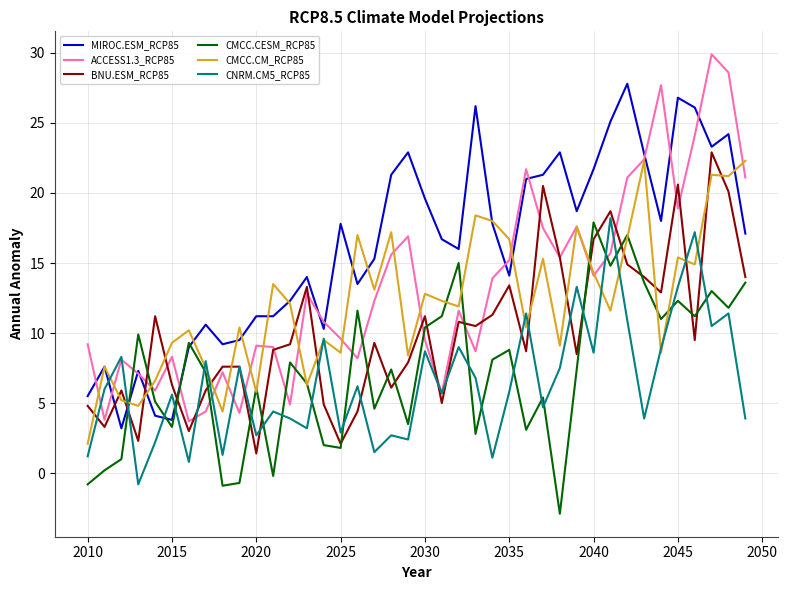

Which series has the largest total across all categories?

MIROC.ESM_RCP85